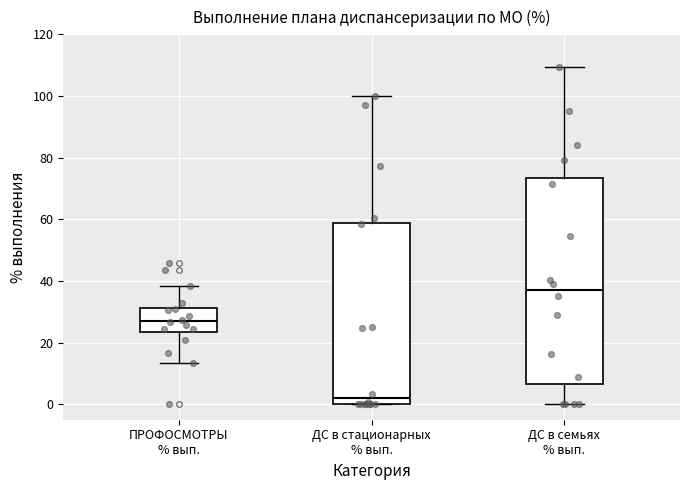

Reading left to right, read every box against the y-axis: the position of its median line, the range the box covers, and the ends of its whiskers. The values are not printed on the chart, so give them approximately, as read against the axis.

ПРОФОСМОТРЫ % вып.: median 28, box 24 to 32, whiskers 14 to 38
ДС в стационарных % вып.: median 2, box 0 to 58, whiskers 0 to 100
ДС в семьях % вып.: median 36, box 6 to 74, whiskers 0 to 110